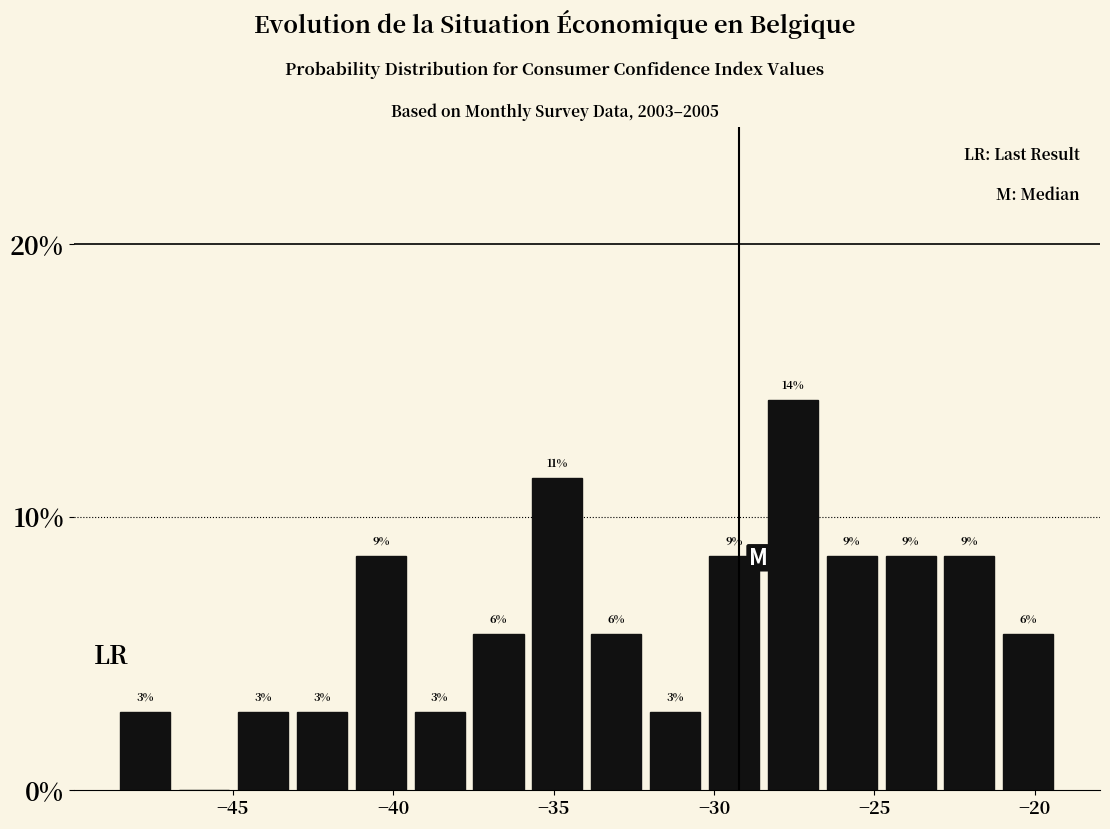

Read against the x-axis, roughly where is the centre of the tallest bar?

-27.5